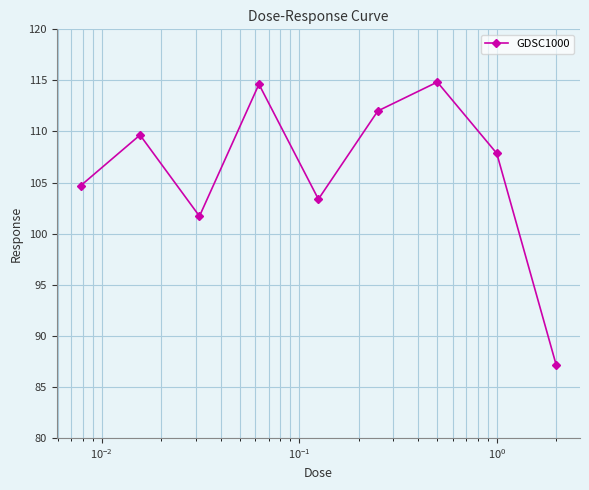

What is the value of the 4th point from the left?

114.6